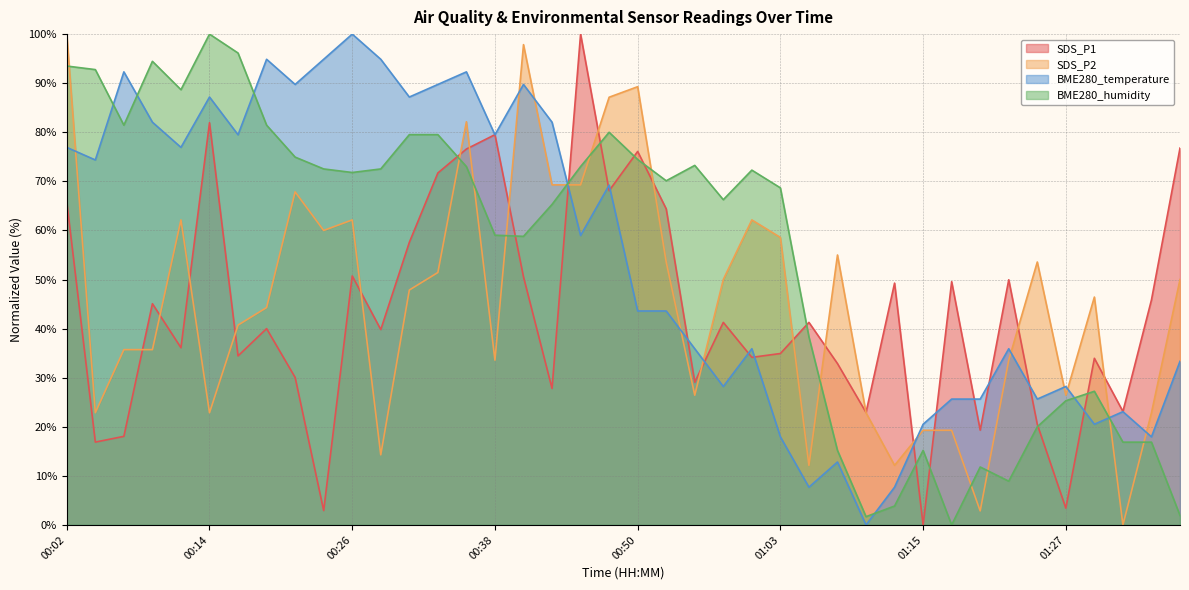

At which label is SDS_P2 closest to 50?

00:58